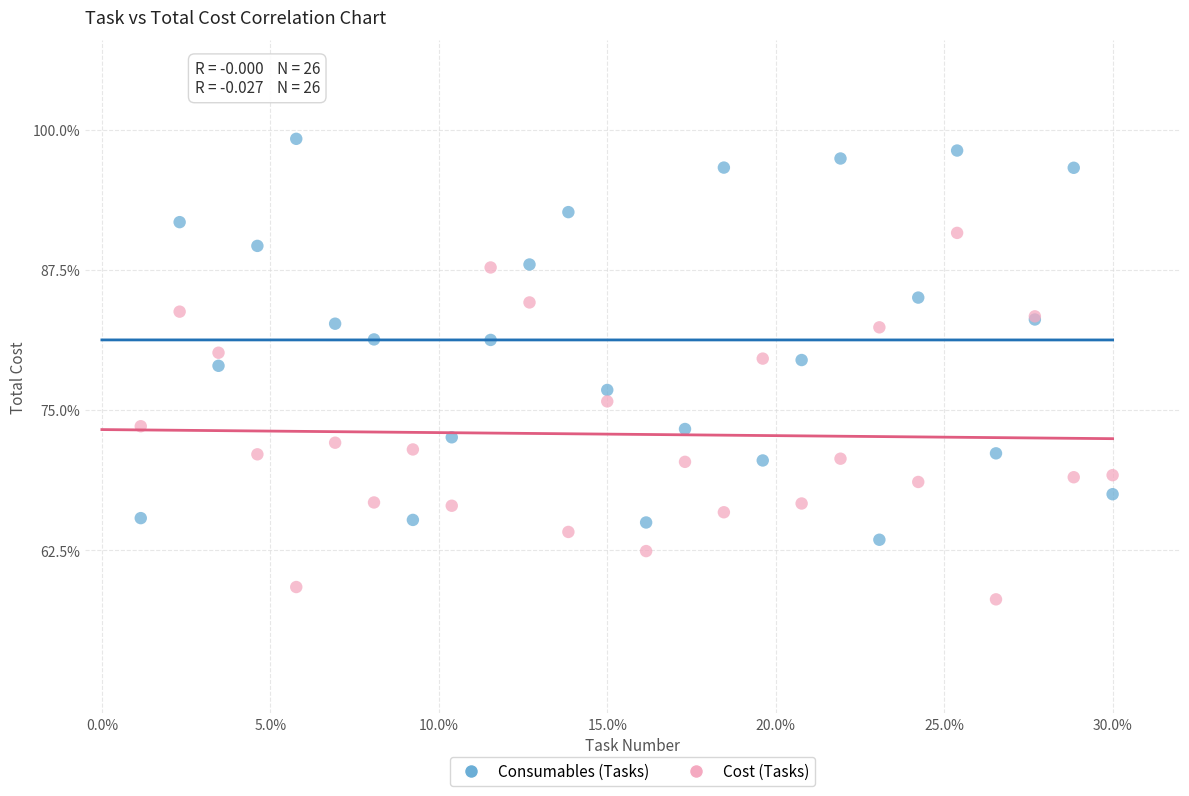

What are all the series names shown in the legend?

Consumables (Tasks), Cost (Tasks)